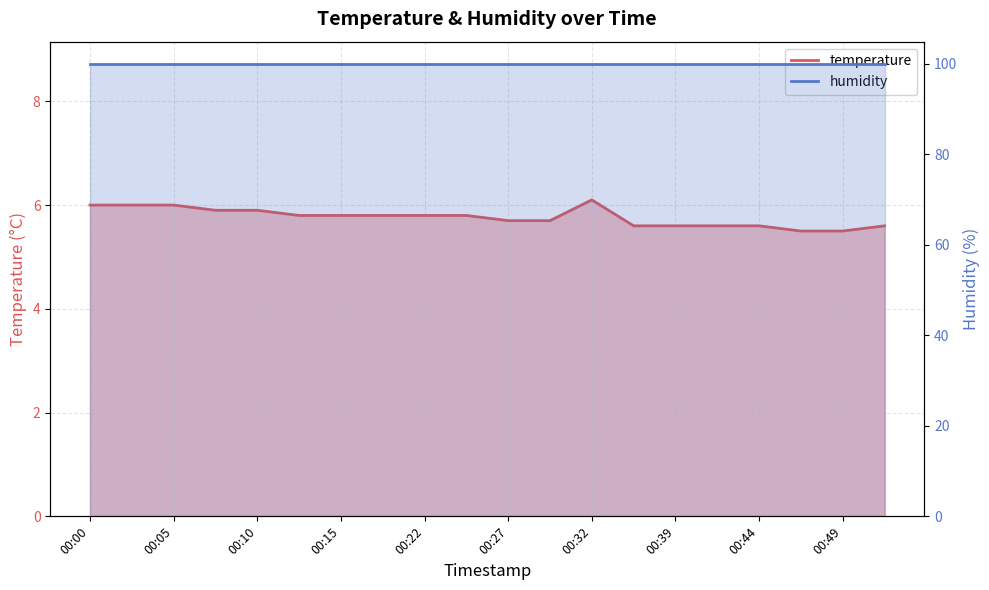

What is the difference between the maximum and minimum values?

0.6